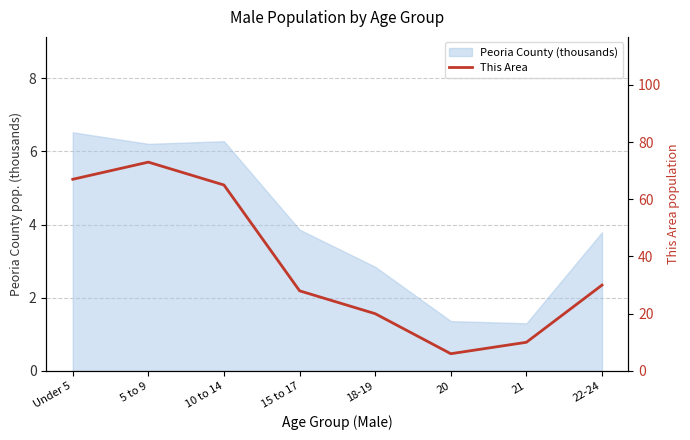

Which category has the lowest value across all series?

20